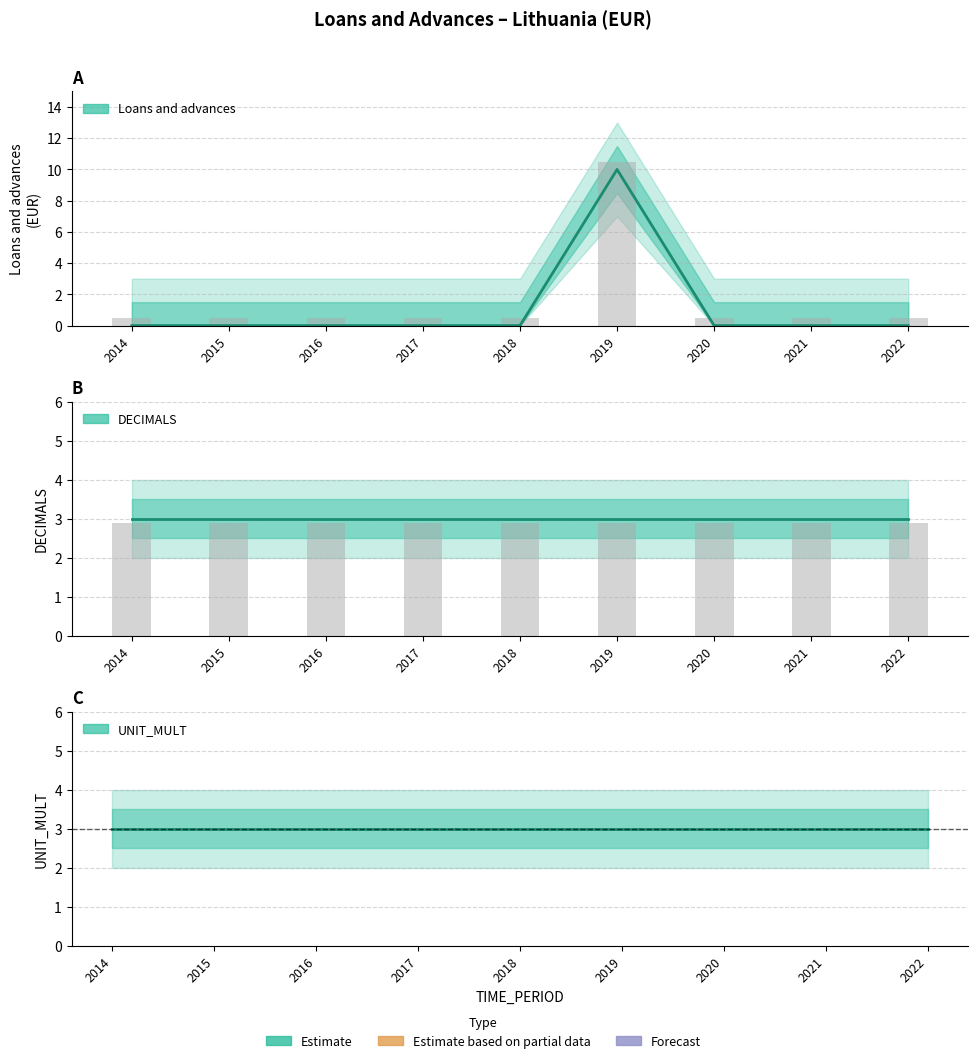

Reading right to left, transcribe all the data shown in this chart.

Loans and advances: 0	0	0	10	0	0	0	0	0
DECIMALS: 3	3	3	3	3	3	3	3	3
UNIT_MULT: 3	3	3	3	3	3	3	3	3